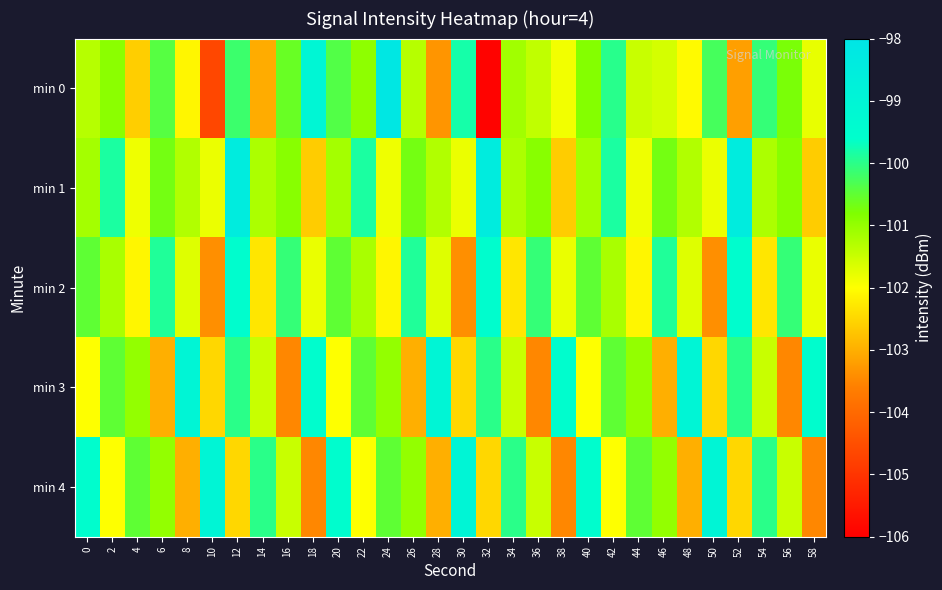

Which series changed the most between 6 and 30?

min 2